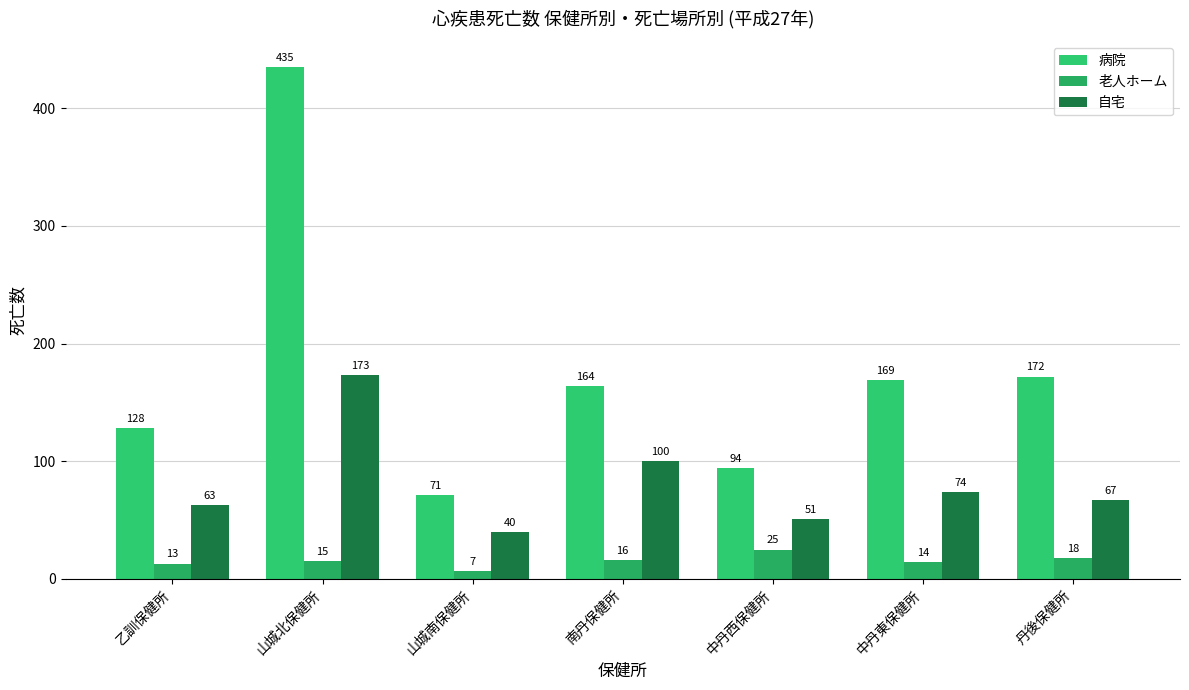

Count the number of categories in the chart.

7